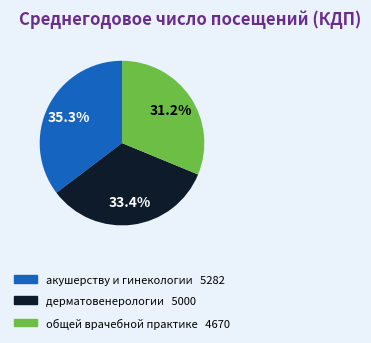

To the nearest percent, what is the difference between the largest and smallest slice percentages?

4%